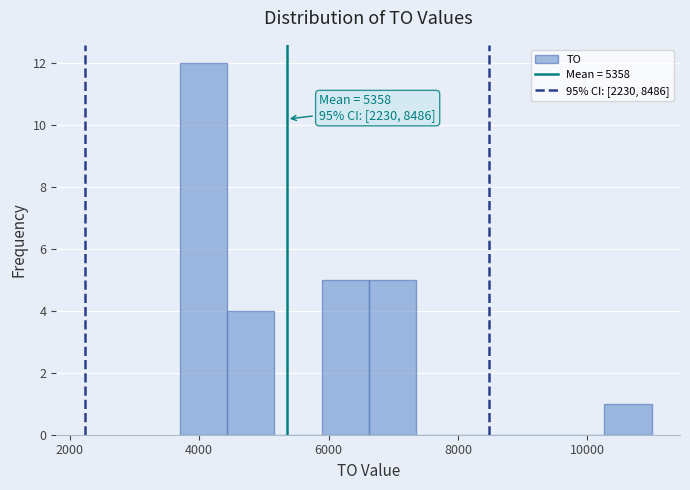

Around what value on the x-axis is the tallest bar? Give the approximate position of its centre, as read against the axis.

4000